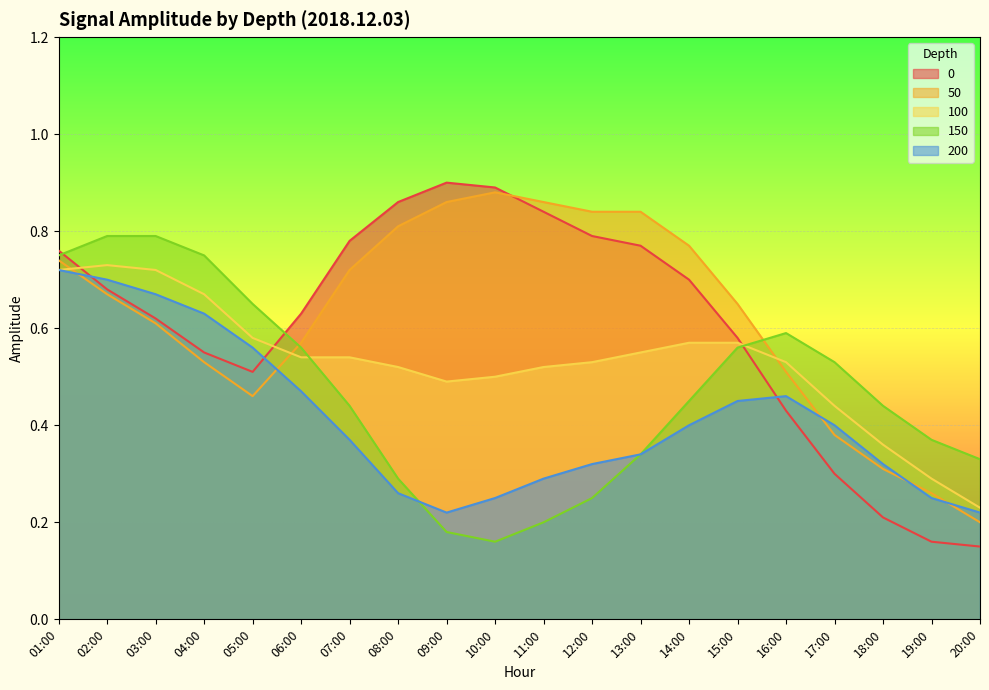

Which series ends up on top after the final intersection of 50 and 150?

150